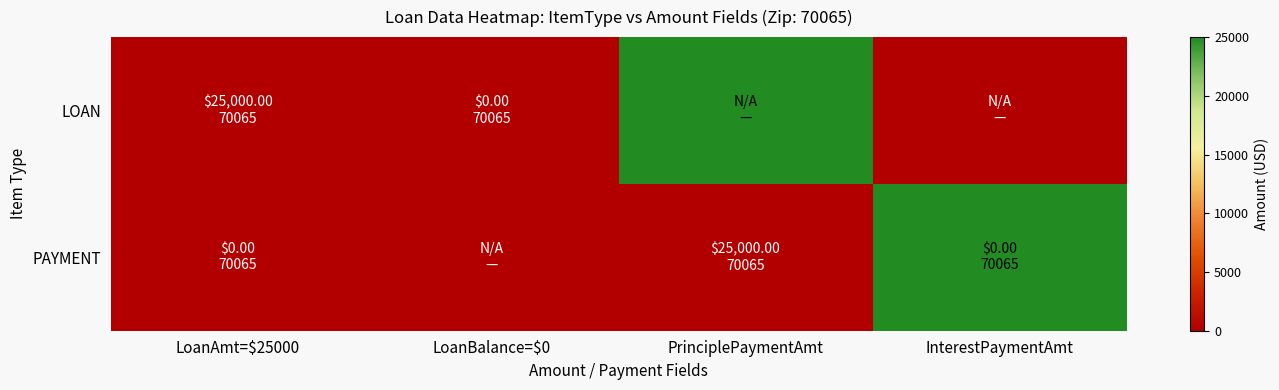

What is the greatest value displayed?

25000